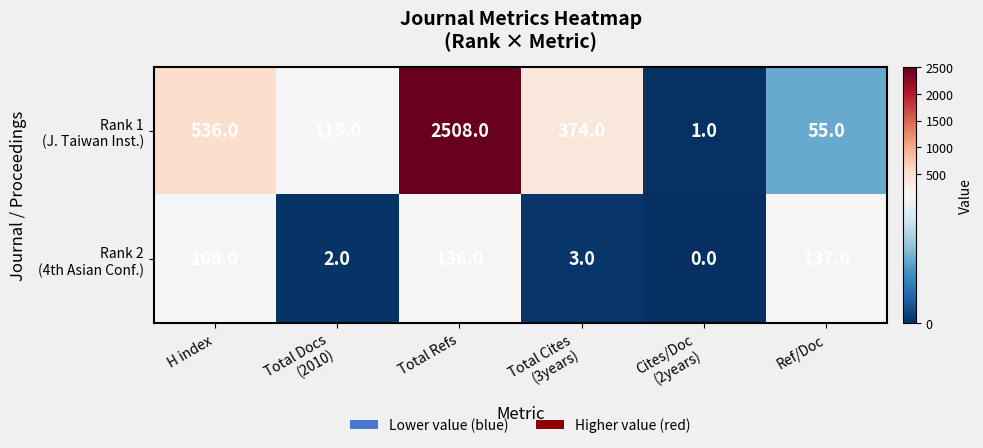

What is the total value across all series at Ref/Doc?

192